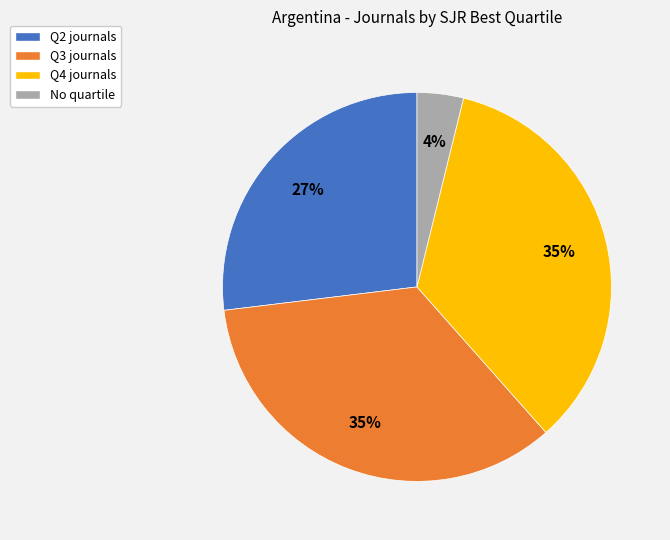

True or false: No quartile accounts for 4% of the total.

True